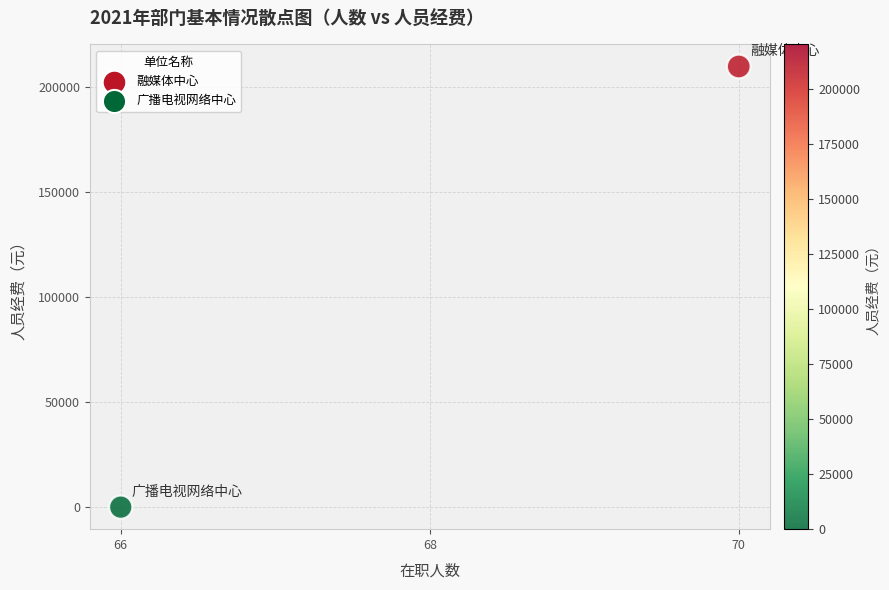

What is the range of X values (max minus min)?

4